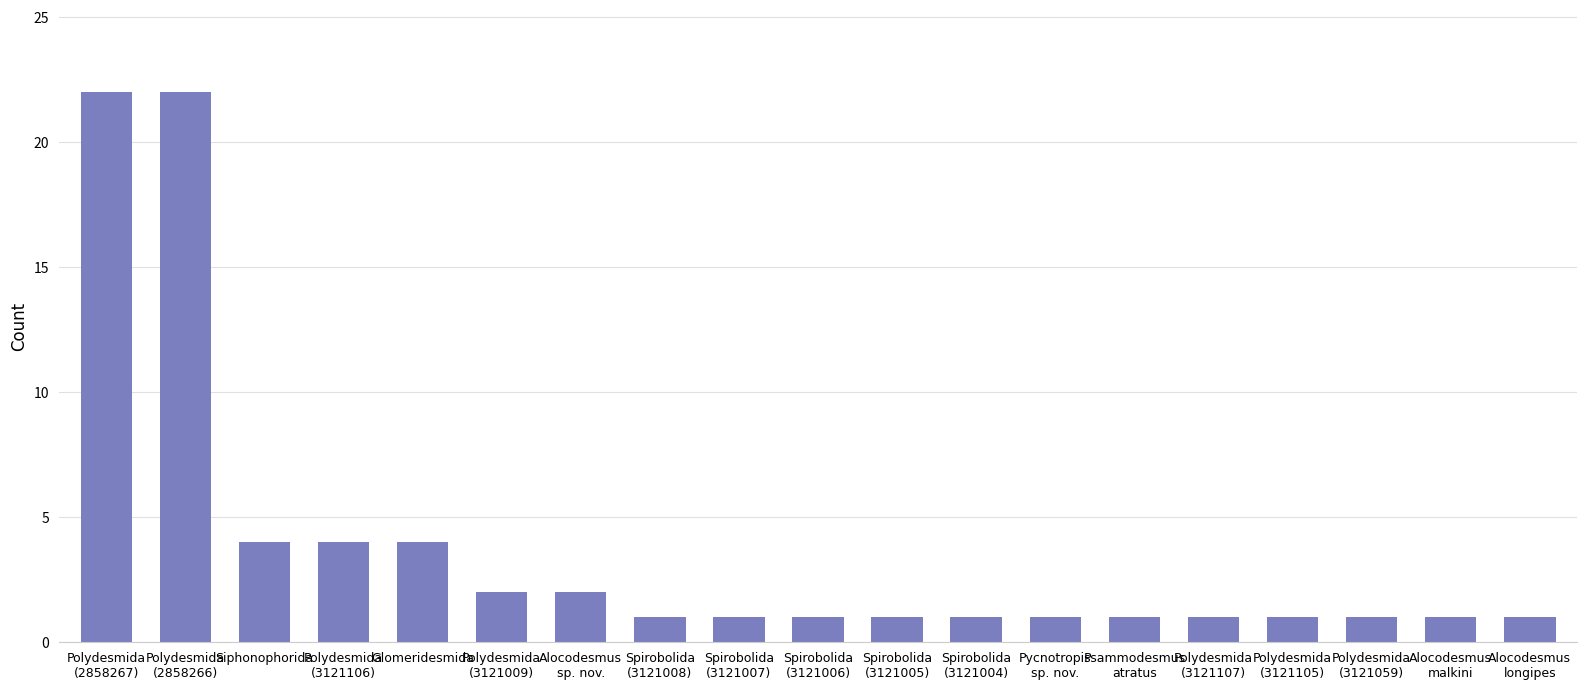

The chart shows a value of 2 at Siphonophorida. True or false?

False